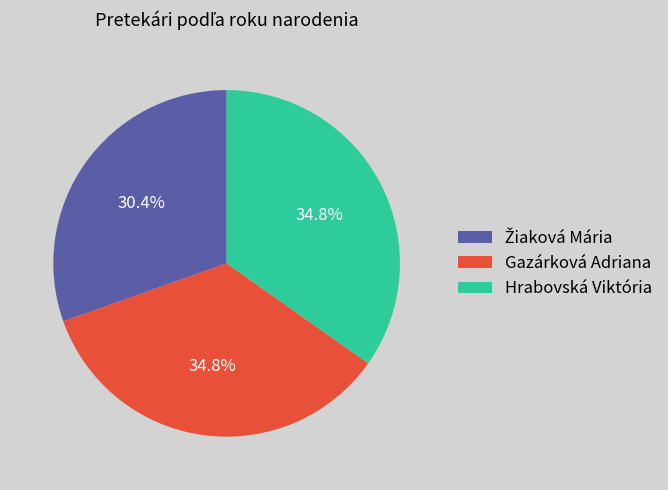

Combined, do Hrabovská Viktória and Gazárková Adriana account for over 50%?

Yes